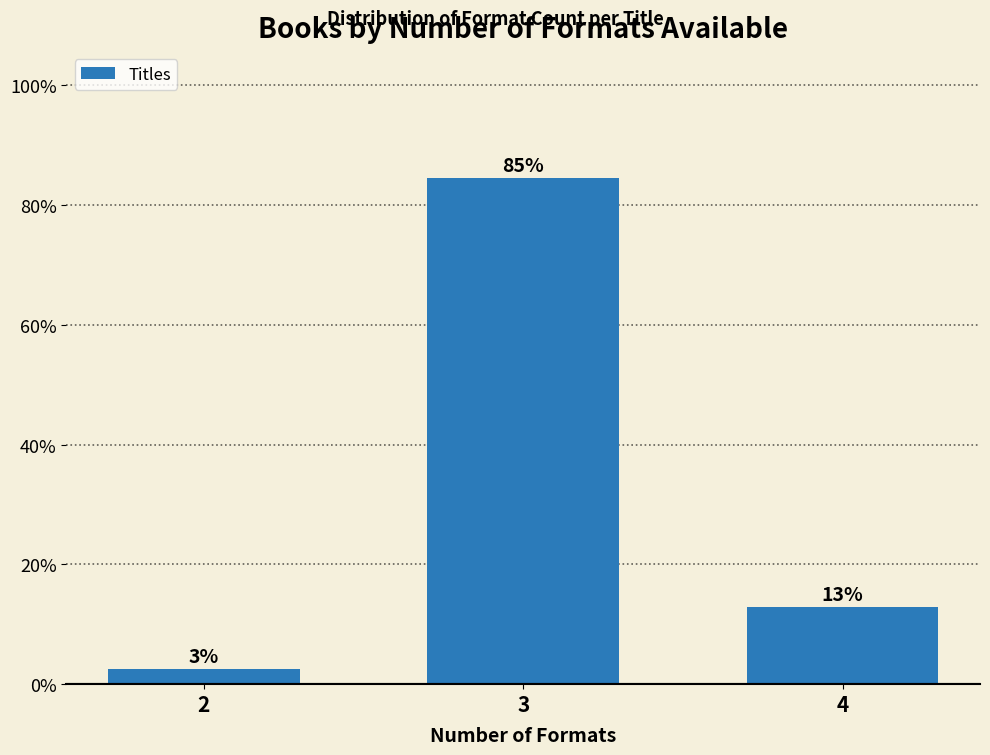

Are the bars horizontal?

No